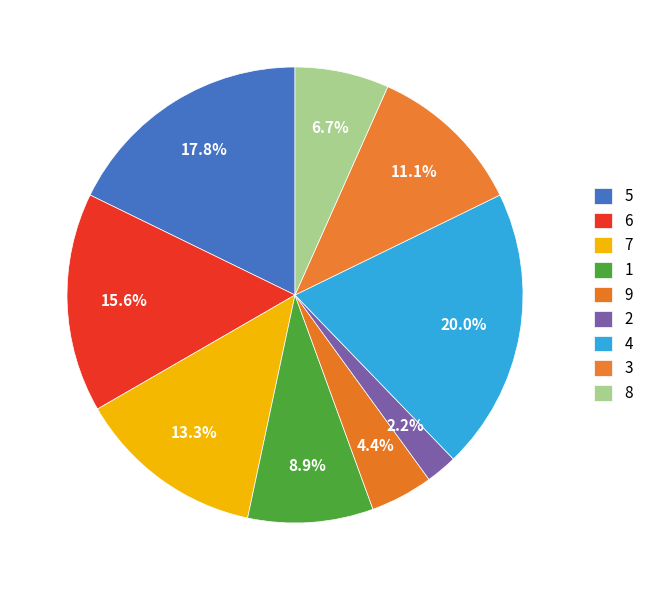

Approximately how many times larger is the value at 1 compared to 5?

0.5